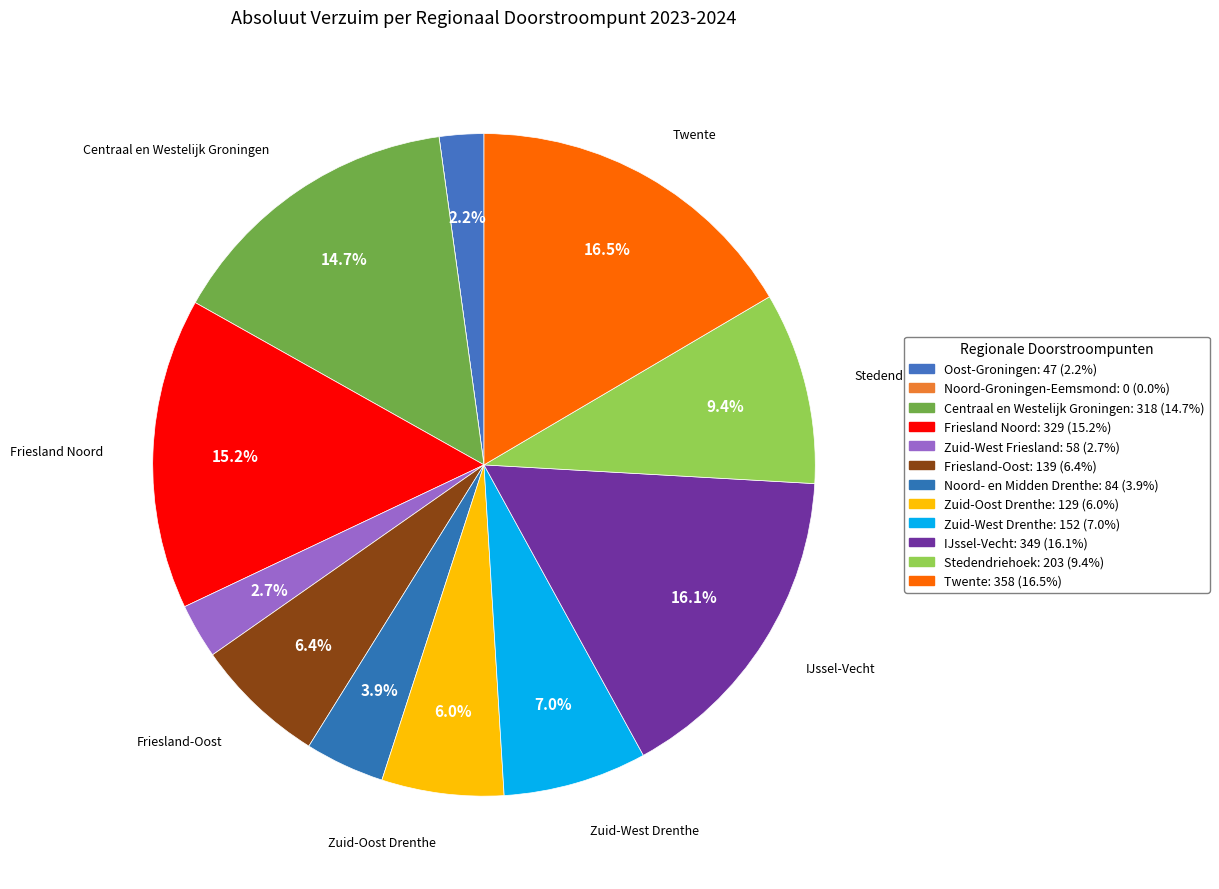

Does Friesland-Oost represent more than half of the total?

No